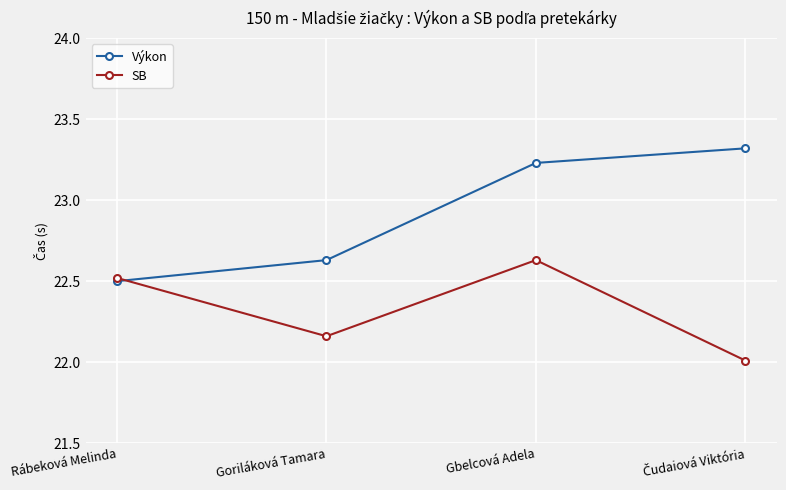

What is the minimum value shown in the chart?

22.0